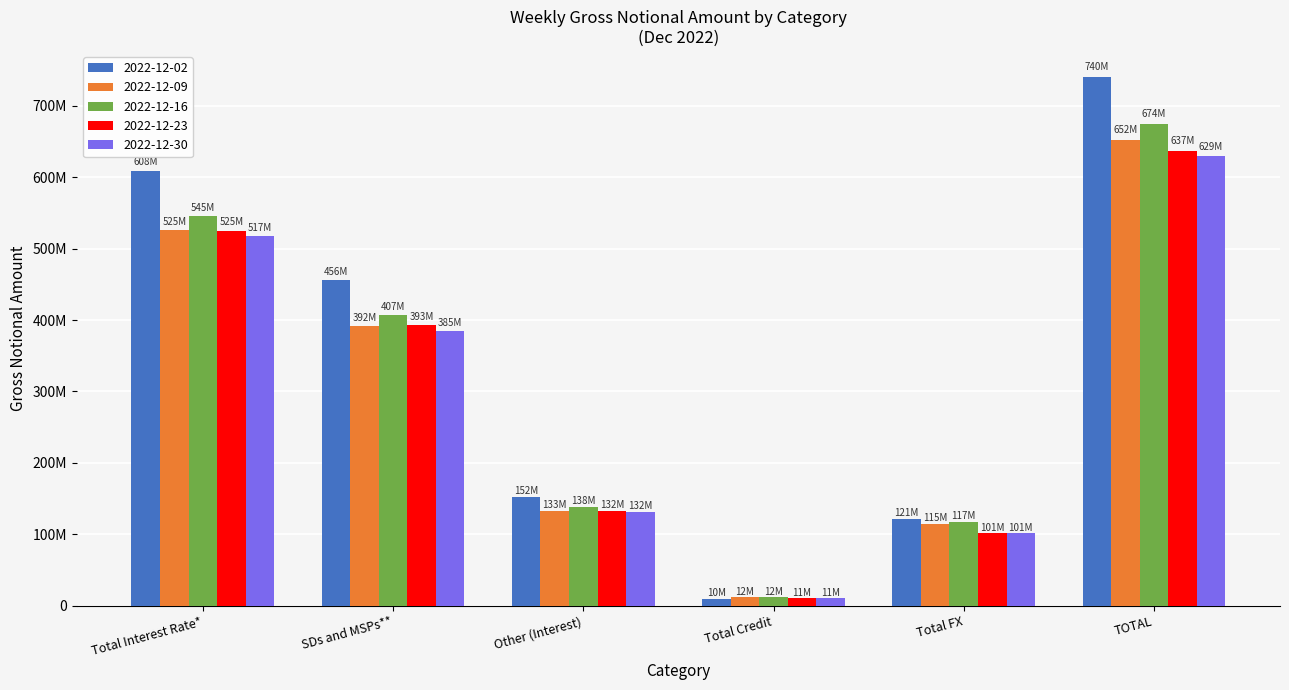

What are all the series names shown in the legend?

2022-12-02, 2022-12-09, 2022-12-16, 2022-12-23, 2022-12-30